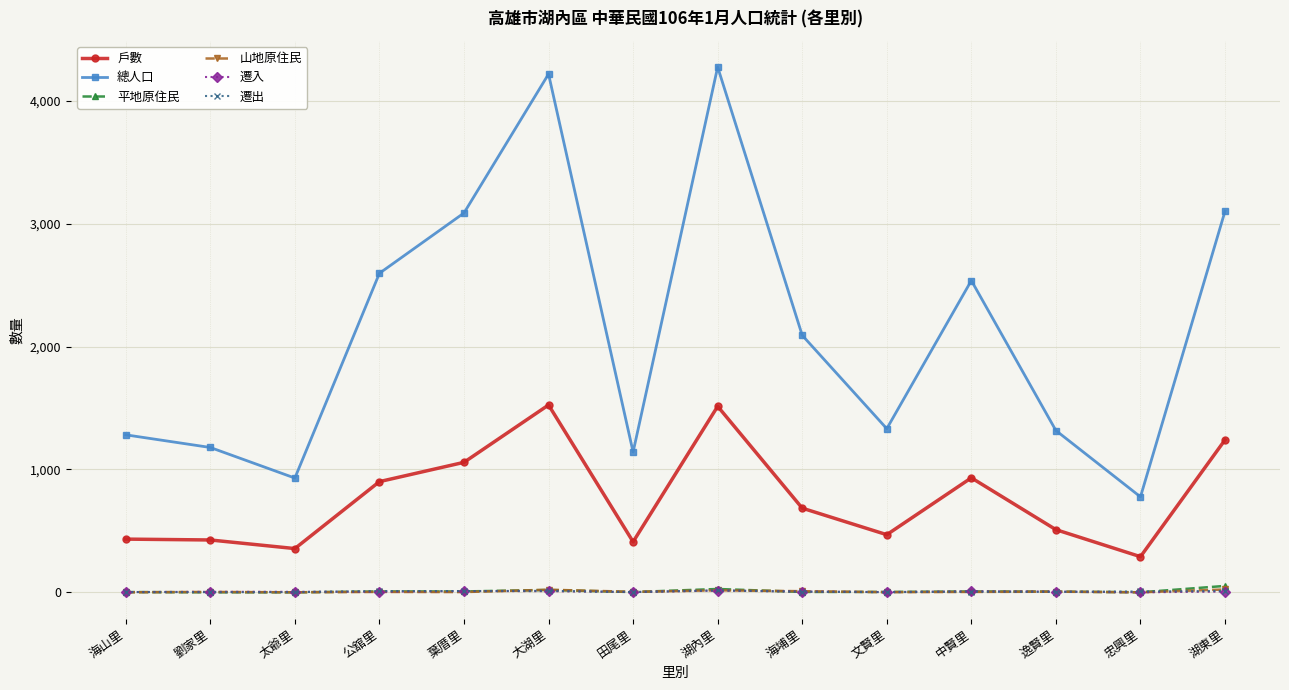

What is the value of the 遷出 point at the 7th from the left?

2